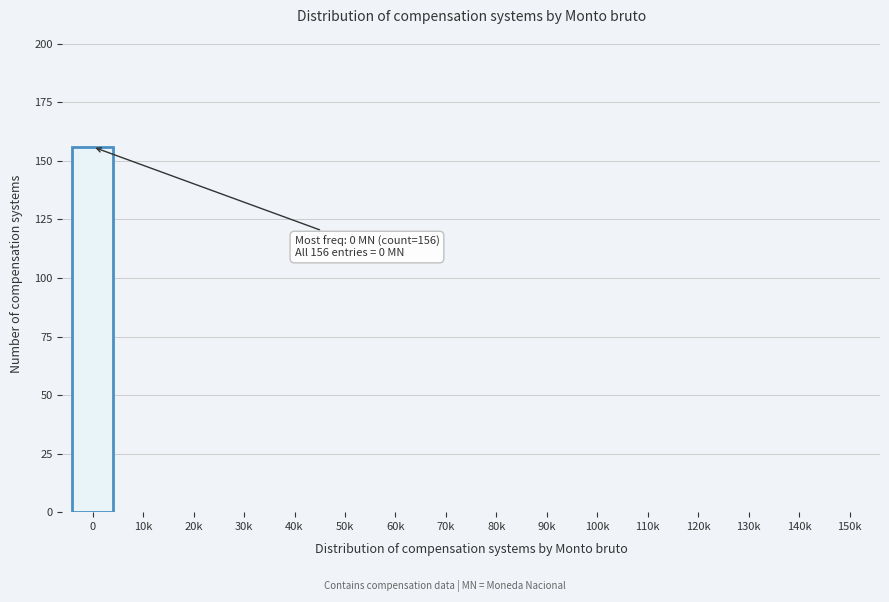

Reading left to right, what are all the values shown in this chart?

0=156	10k=0	20k=0	30k=0	40k=0	50k=0	60k=0	70k=0	80k=0	90k=0	100k=0	110k=0	120k=0	130k=0	140k=0	150k=0